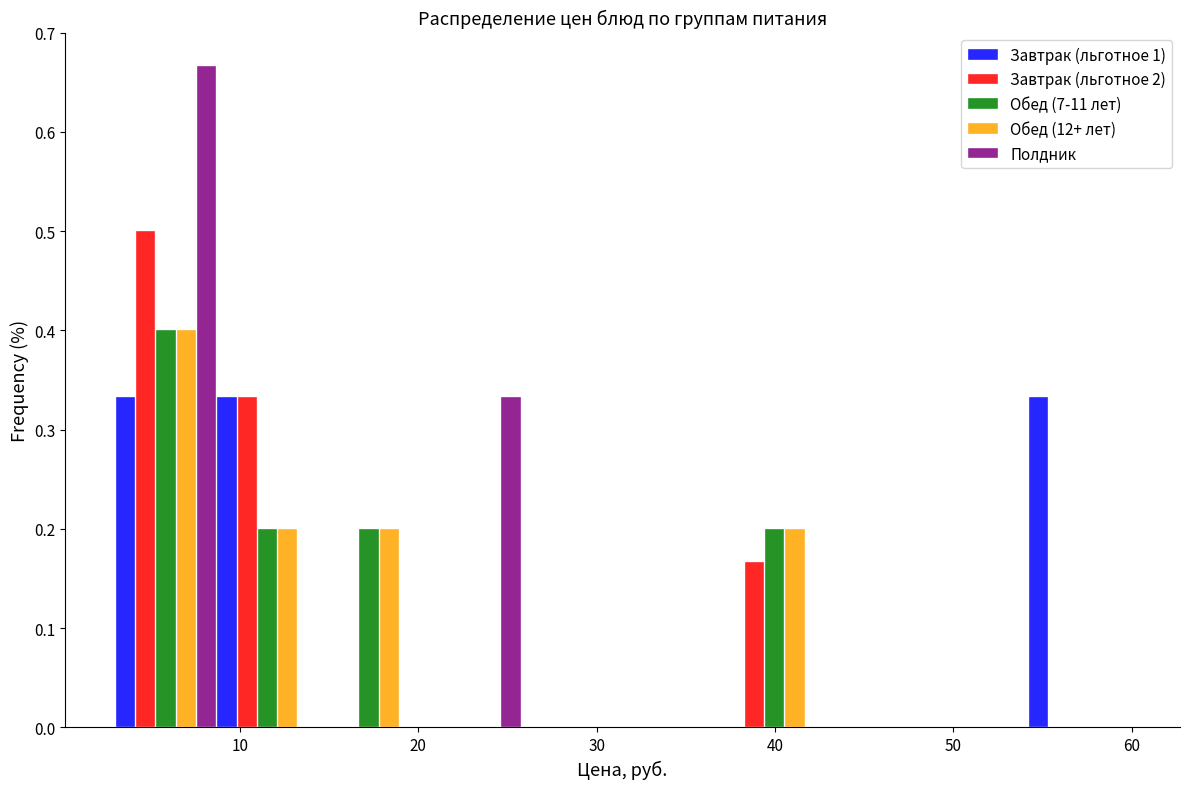

Reading left to right, list every range on the x-axis with the height of the bar of each series over it. Neither the bar edges nor the heights are printed on the chart, so give them approximately, as read against the axes.

3 to 9: Завтрак (льготное 1)=0.33	Завтрак (льготное 2)=0.50	Обед (7-11 лет)=0.40	Обед (12+ лет)=0.40	Полдник=0.67
9 to 14: Завтрак (льготное 1)=0.33	Завтрак (льготное 2)=0.33	Обед (7-11 лет)=0.20	Обед (12+ лет)=0.20	Полдник=0
14 to 20: Завтрак (льготное 1)=0	Завтрак (льготное 2)=0	Обед (7-11 лет)=0.20	Обед (12+ лет)=0.20	Полдник=0
20 to 26: Завтрак (льготное 1)=0	Завтрак (льготное 2)=0	Обед (7-11 лет)=0	Обед (12+ лет)=0	Полдник=0.33
26 to 31: Завтрак (льготное 1)=0	Завтрак (льготное 2)=0	Обед (7-11 лет)=0	Обед (12+ лет)=0	Полдник=0
31 to 37: Завтрак (льготное 1)=0	Завтрак (льготное 2)=0	Обед (7-11 лет)=0	Обед (12+ лет)=0	Полдник=0
37 to 43: Завтрак (льготное 1)=0	Завтрак (льготное 2)=0.17	Обед (7-11 лет)=0.20	Обед (12+ лет)=0.20	Полдник=0
43 to 49: Завтрак (льготное 1)=0	Завтрак (льготное 2)=0	Обед (7-11 лет)=0	Обед (12+ лет)=0	Полдник=0
49 to 54: Завтрак (льготное 1)=0	Завтрак (льготное 2)=0	Обед (7-11 лет)=0	Обед (12+ лет)=0	Полдник=0
54 to 60: Завтрак (льготное 1)=0.33	Завтрак (льготное 2)=0	Обед (7-11 лет)=0	Обед (12+ лет)=0	Полдник=0